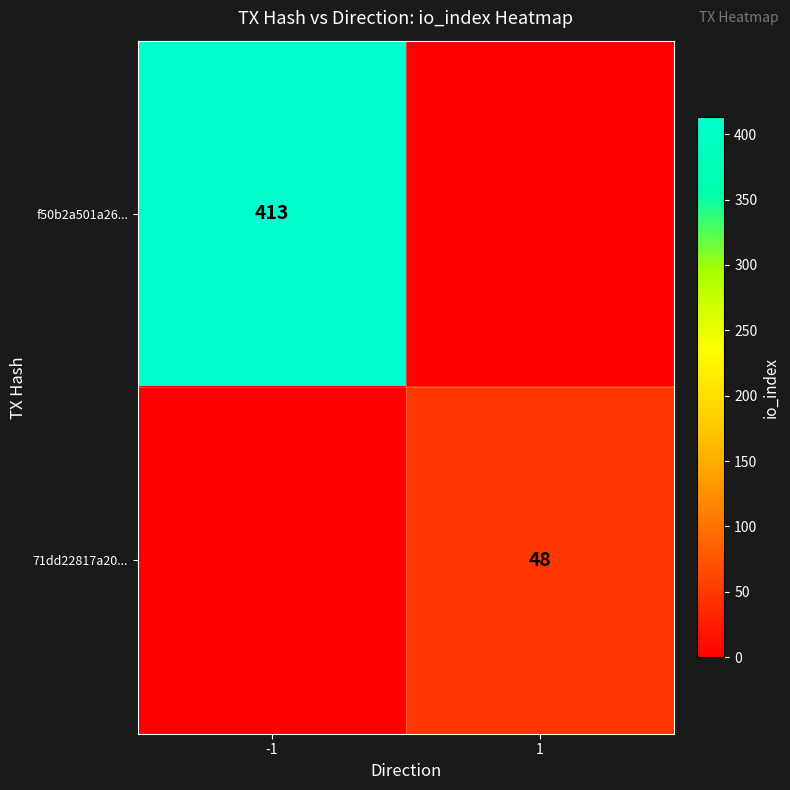

Is the value of 71dd22817a20... at 1 greater than the value of f50b2a501a26... at -1?

No